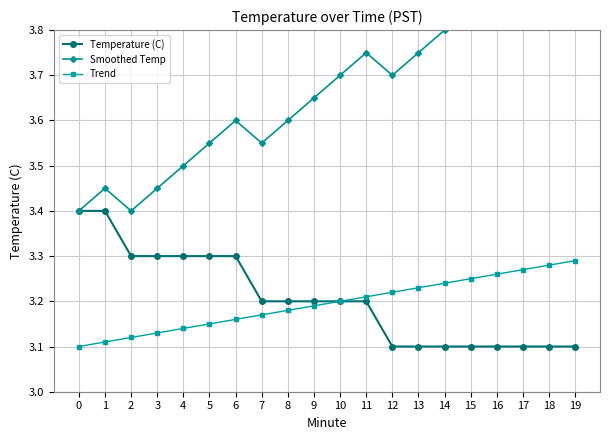

What is the value of the Temperature (C) point at the 11th from the left?

3.2